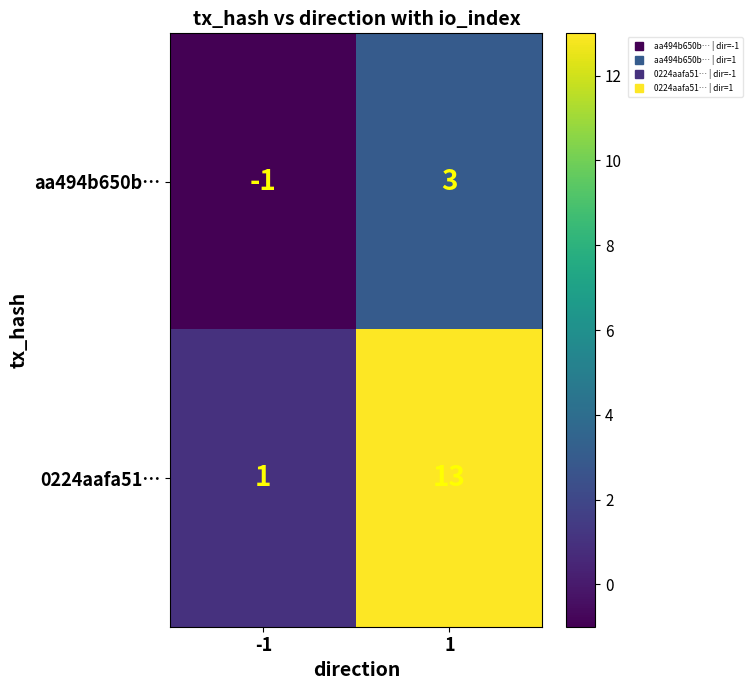

Which category has the highest value across all series?

1